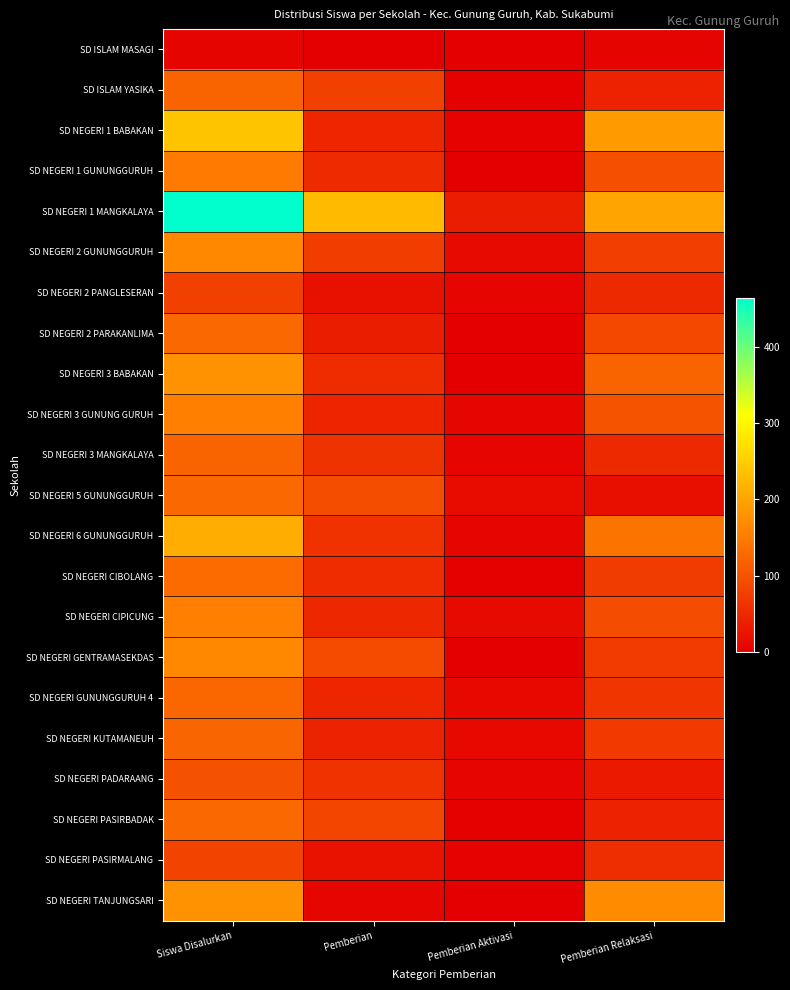

At how many categories does at least one series exceed 295?

1